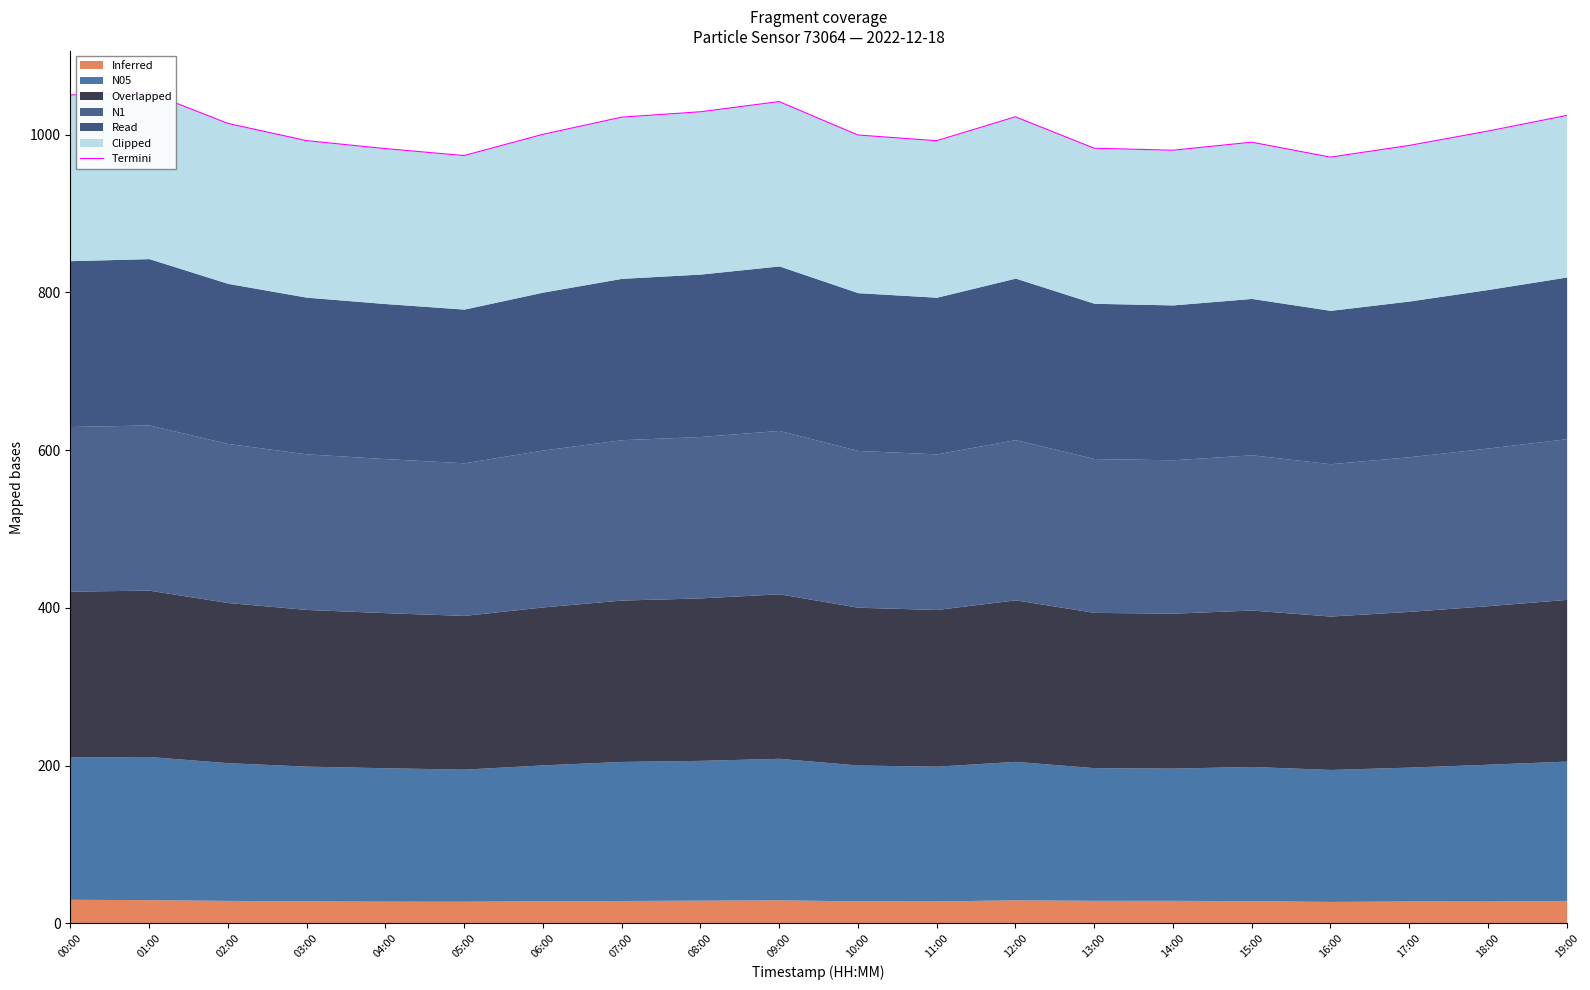

Rank the categories by value from highest to lowest.

01:00, 00:00, 09:00, 08:00, 19:00, 12:00, 07:00, 02:00, 18:00, 06:00, 10:00, 03:00, 11:00, 15:00, 17:00, 13:00, 04:00, 14:00, 05:00, 16:00